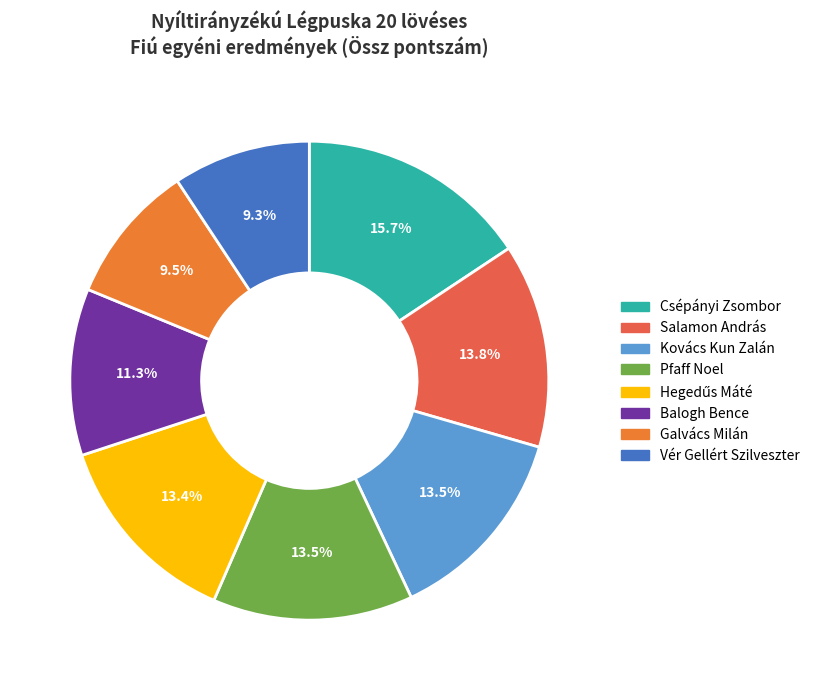

Count the number of slices in the pie.

8